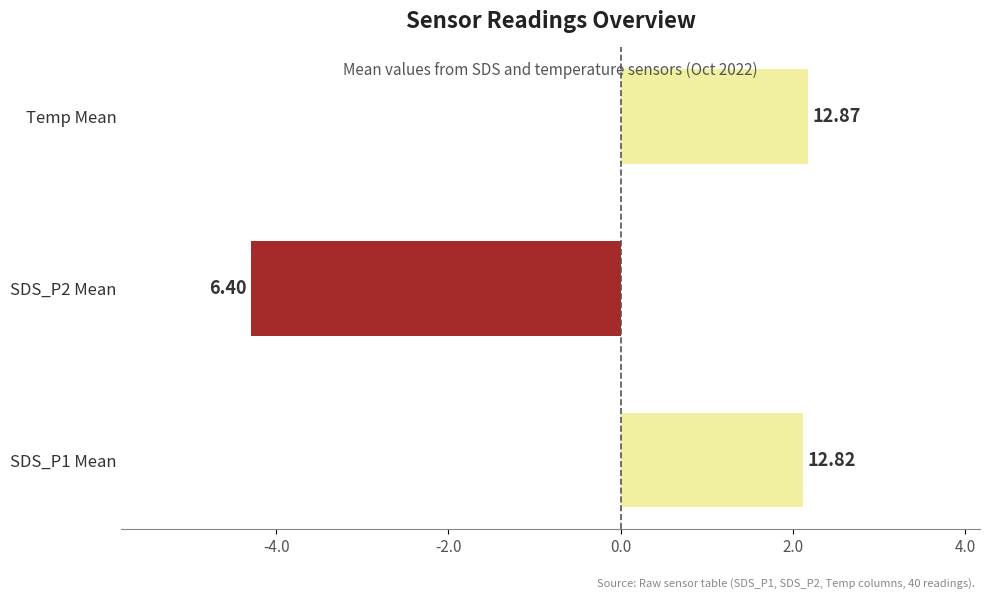

How many bars are there in total?

3